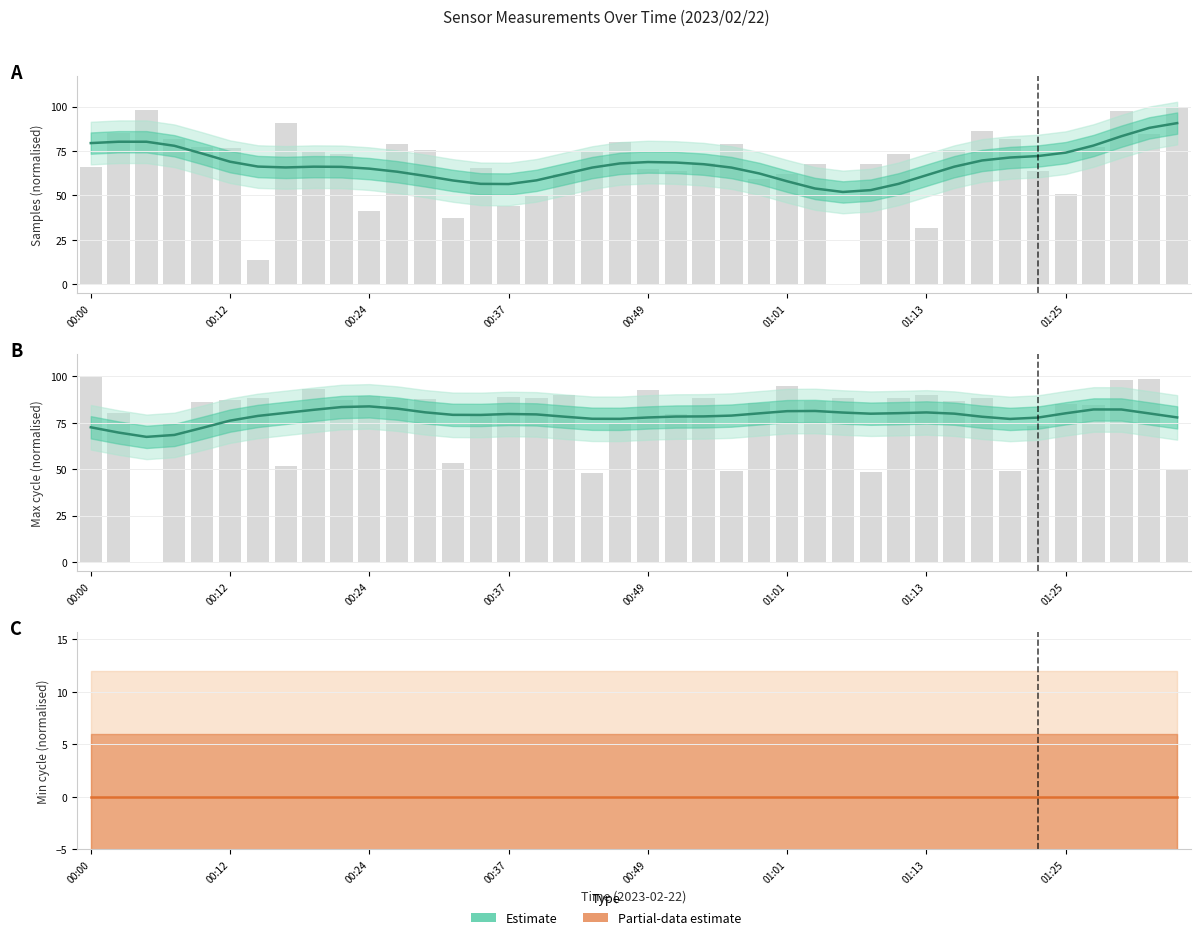

What is the label of the 23rd bar from the right?

00:41